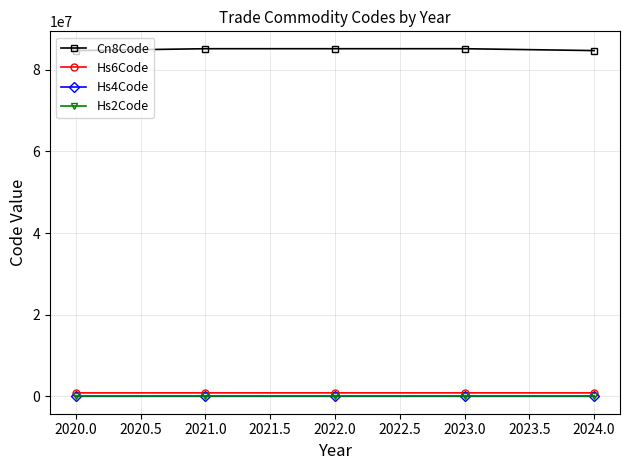

What is the average value of the Cn8Code series?

84987960